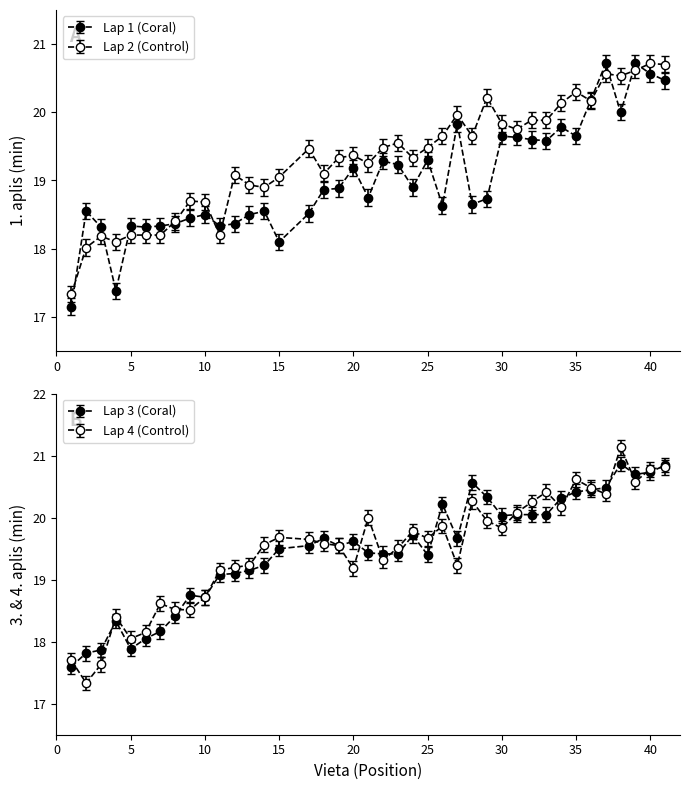

How many interior local valleys (lower than both neighbors) does the data have?

11